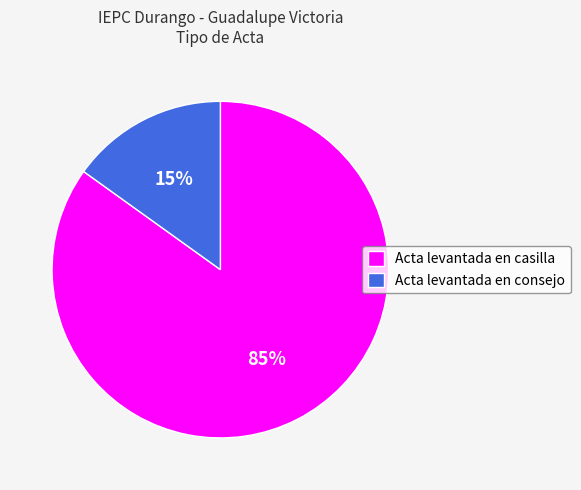

Is the sum of Acta levantada en consejo and Acta levantada en casilla greater than half?

Yes